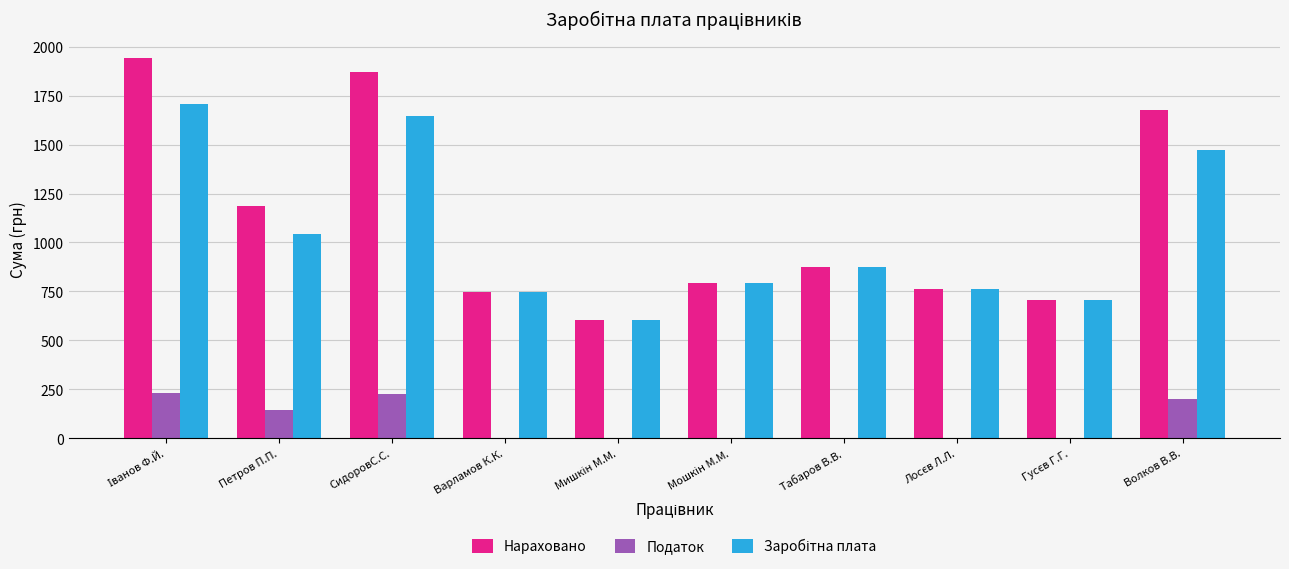

The Податок series shows 124.2 at Волков В.В.. True or false?

False